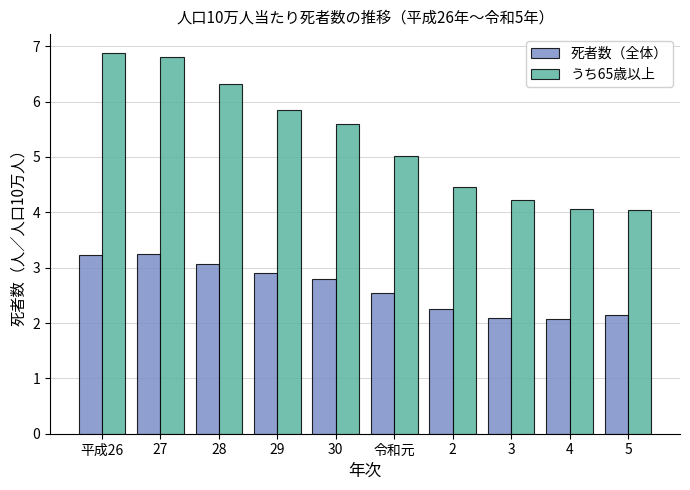

Rank the series by their maximum value, from highest to lowest.

うち65歳以上, 死者数（全体）